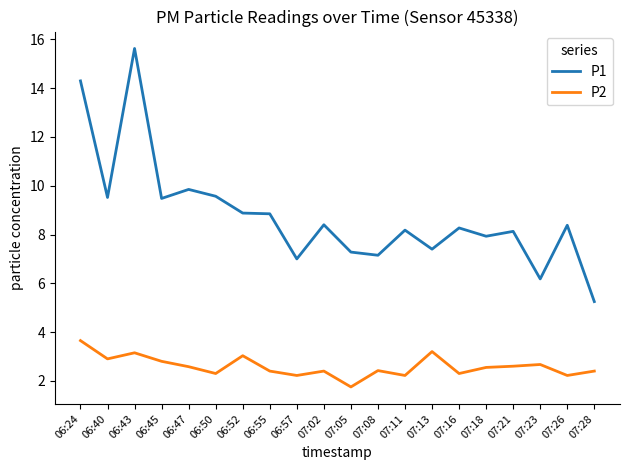

How many values in the P2 series are below 2?

1